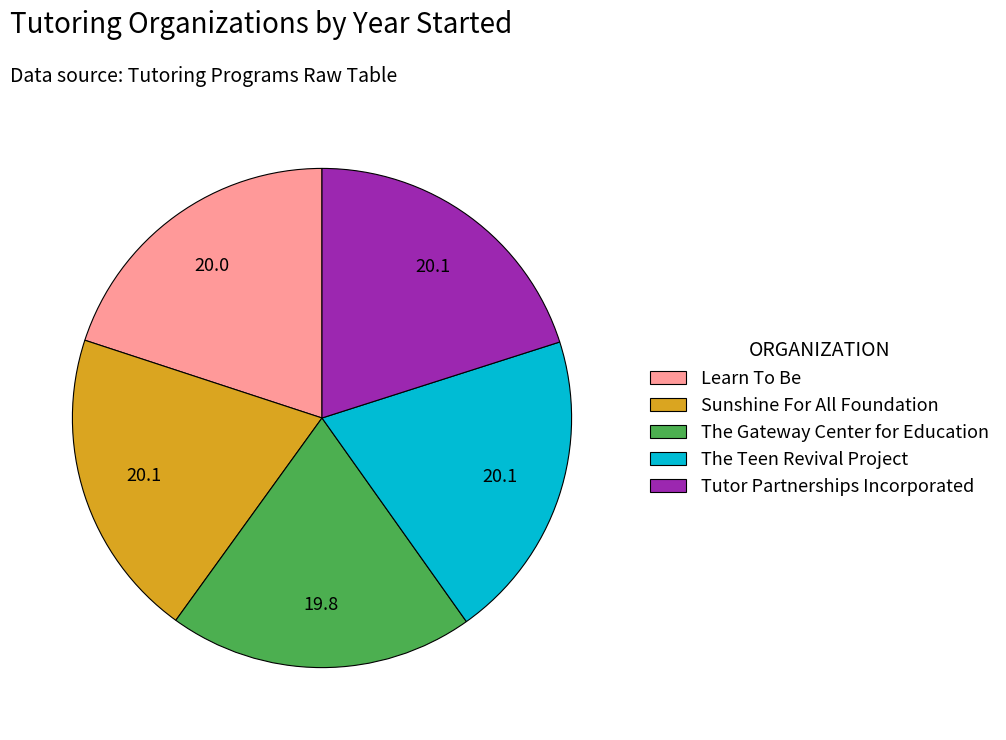

Approximately how many times larger is the value at Tutor Partnerships Incorporated compared to The Gateway Center for Education?

1.0